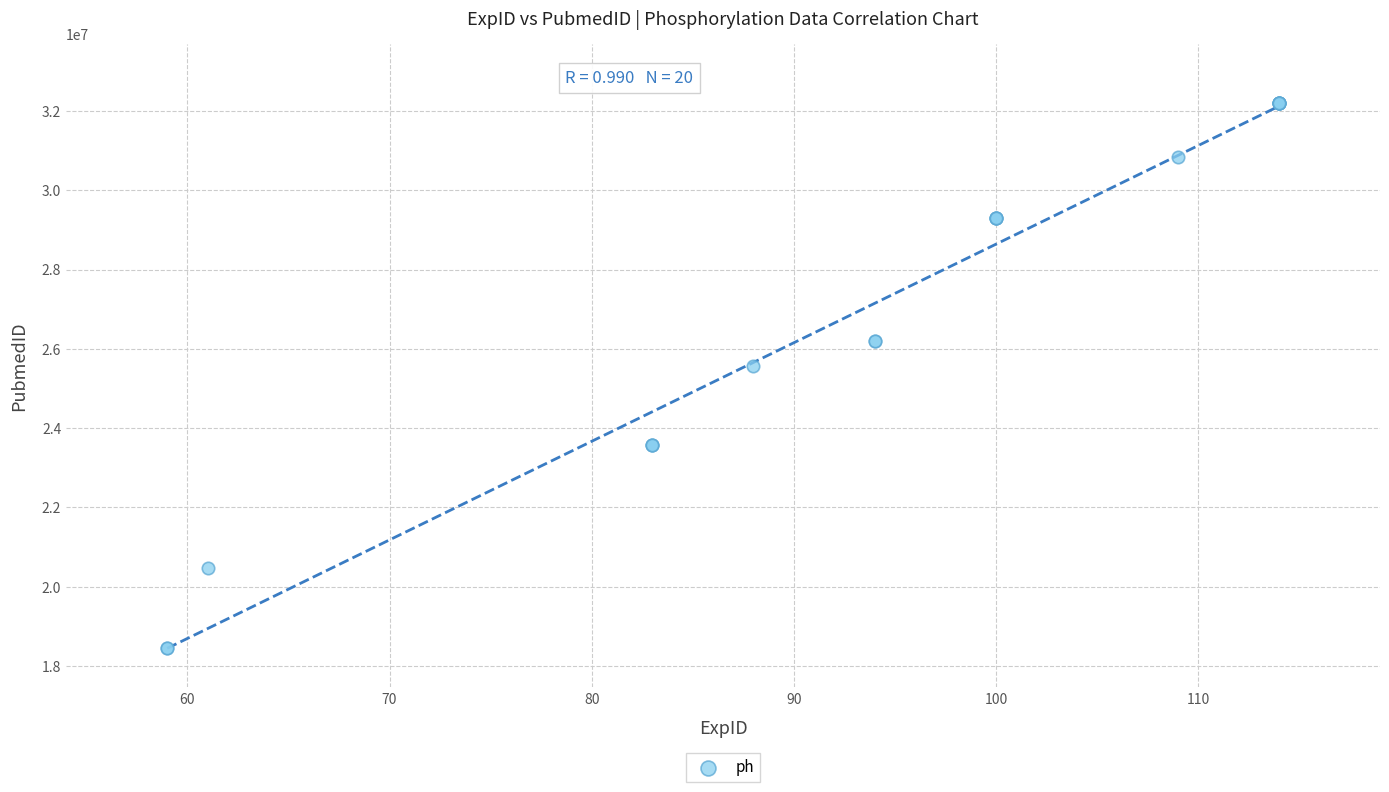

What Y value in the scatter plot is closest to 25326279?

25561503